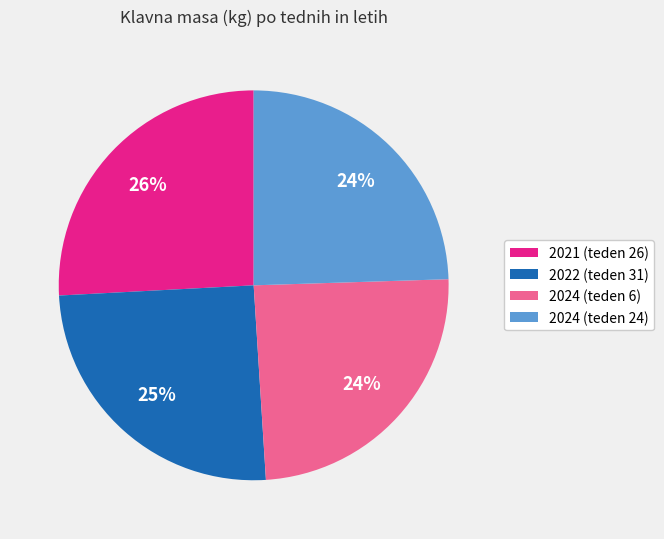

Is it true that 2024 (teden 6) is 18% of the pie?

False